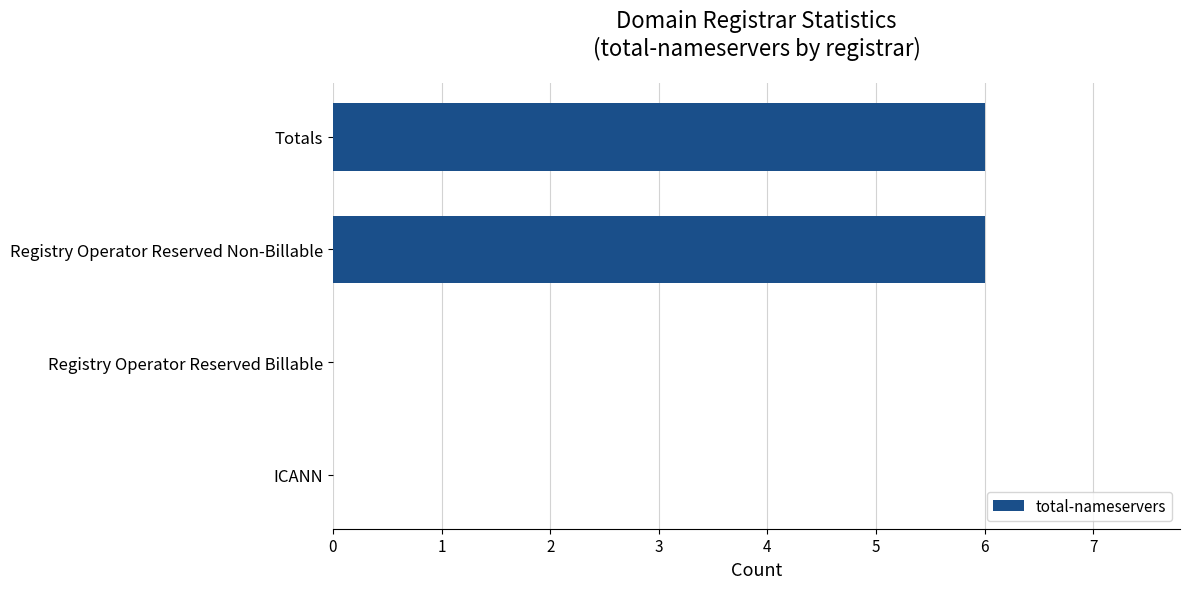

What is the sum of all values?

12